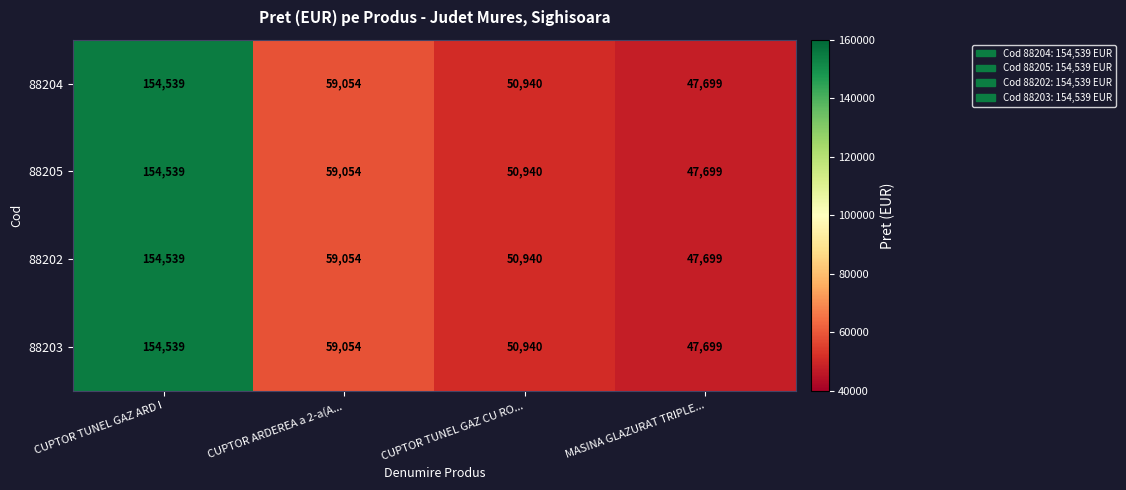

What is the minimum value for 88204?

47699